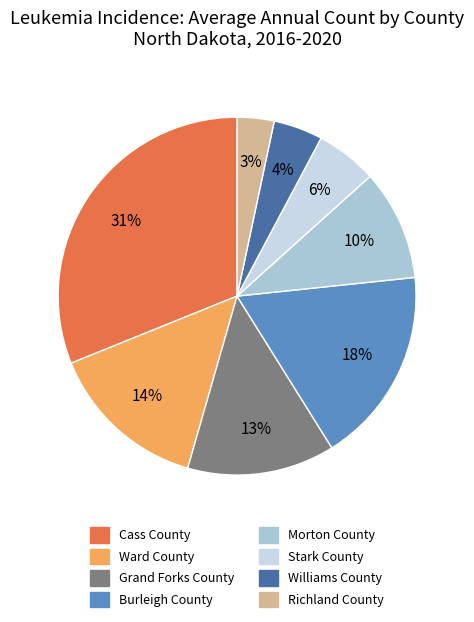

To the nearest percent, what is the average slice percentage?

12%